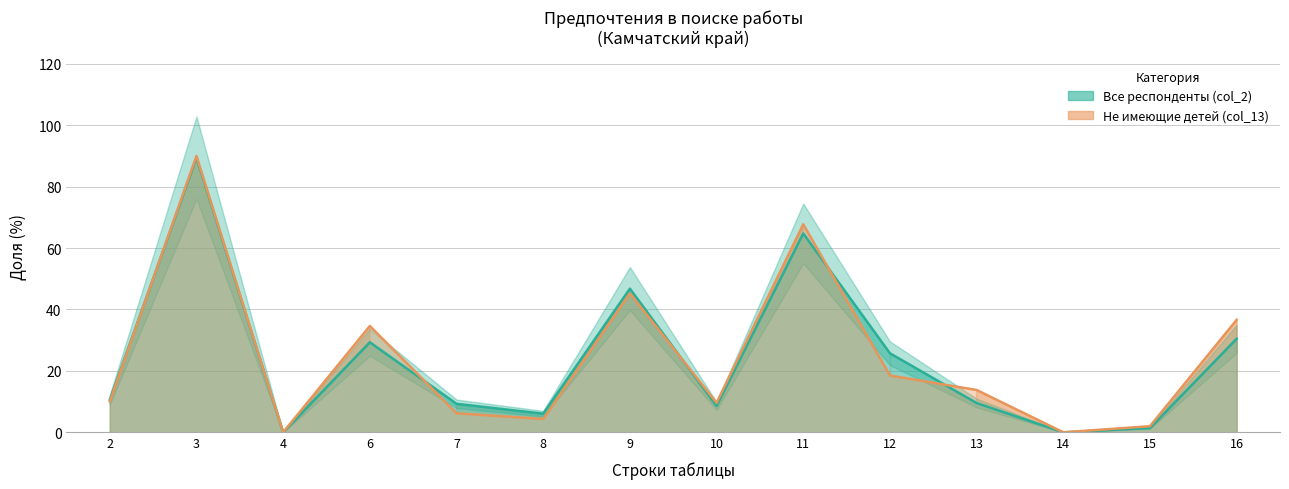

How many times do Не имеющие детей (col_13) and Все респонденты (col_2) cross each other?

5